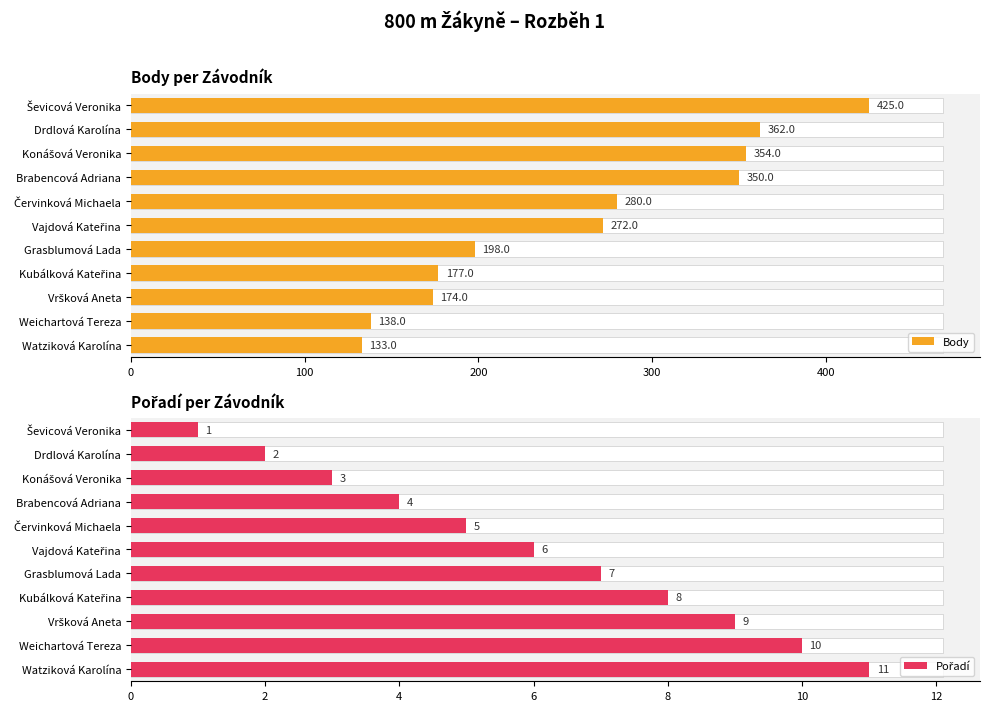

Reading left to right, list all the values displayed in this chart.

Body: 425	362	354	350	280	272	198	177	174	138	133
Pořadí: 1	2	3	4	5	6	7	8	9	10	11